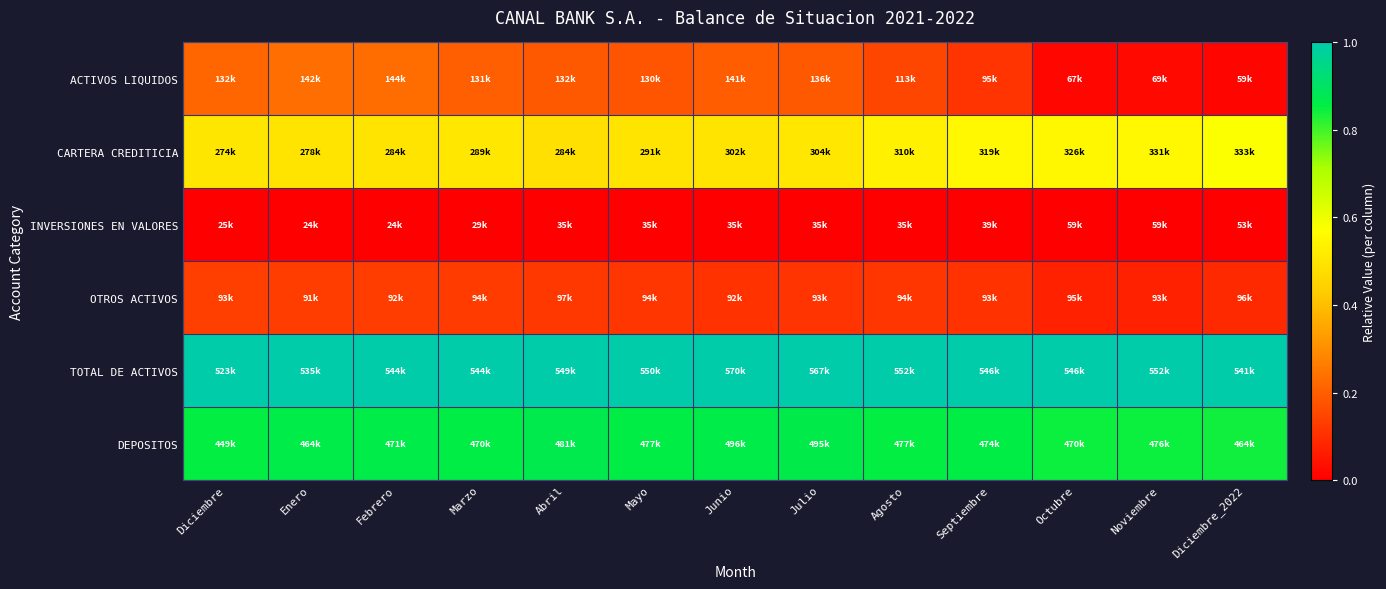

Which has a higher value, Marzo or Febrero?

Febrero